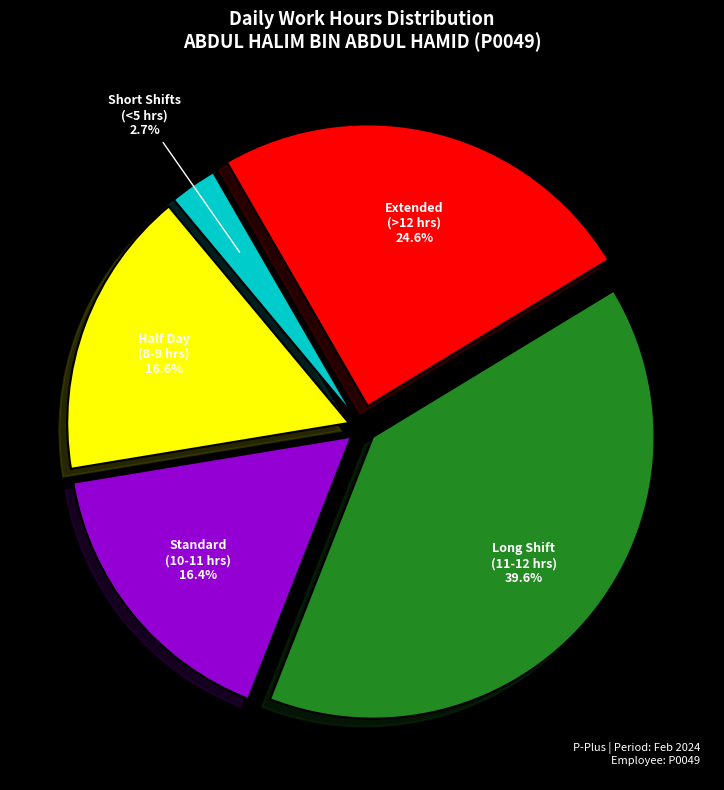

Is there a majority slice in this chart?

No